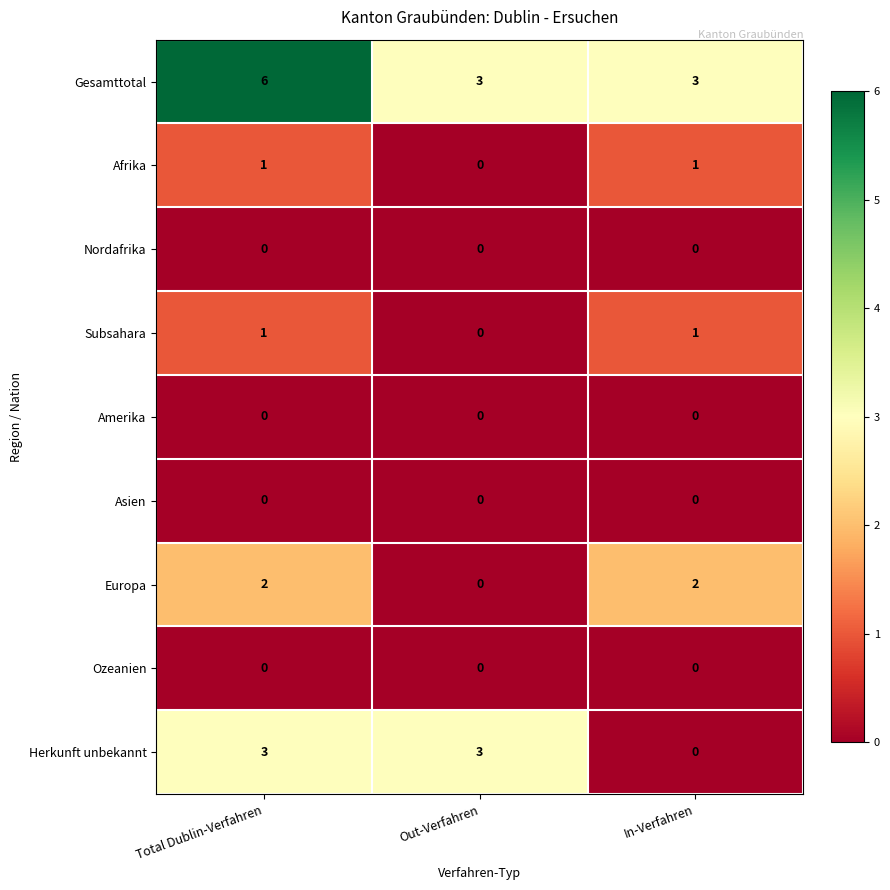

Is it true that Subsahara equals 1 at In-Verfahren?

True